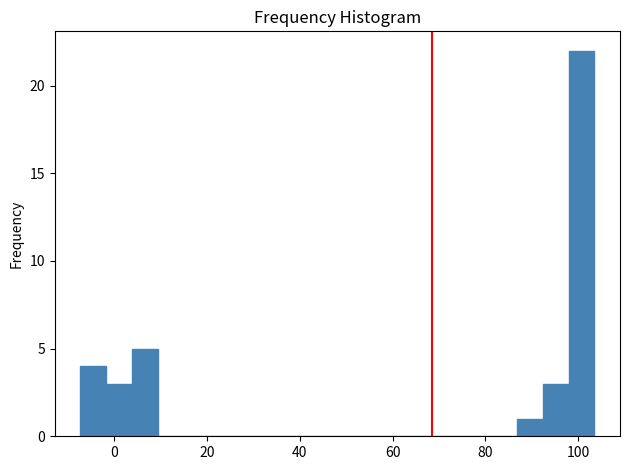

Around what value on the x-axis is the tallest bar? Give the approximate position of its centre, as read against the axis.

100